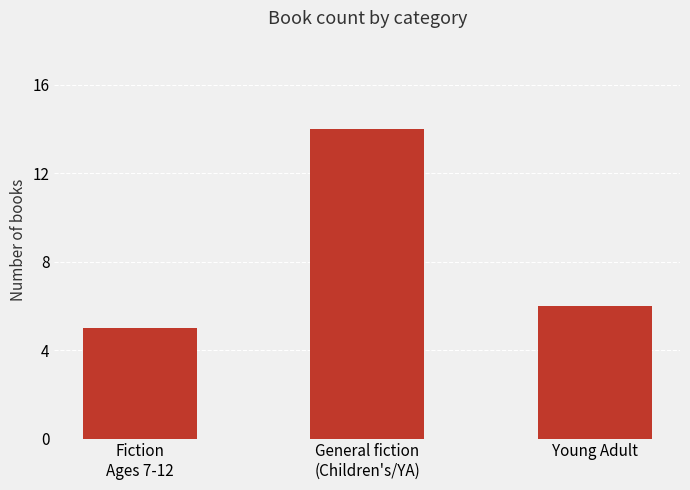

Reading left to right, transcribe all the data shown in this chart.

Fiction
Ages 7-12=5	General fiction
(Children's/YA)=14	Young Adult=6